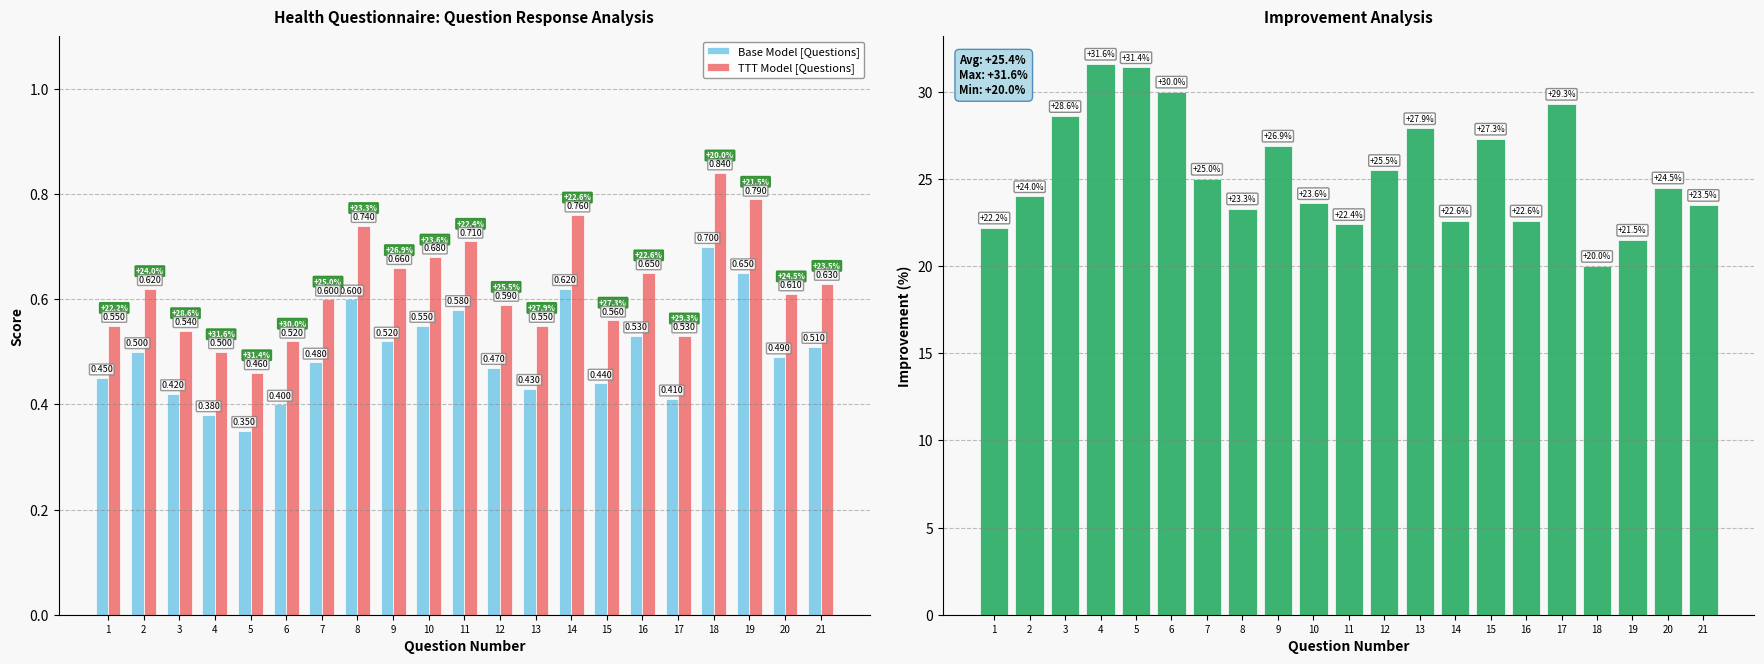

Reading left to right, what are all the values shown in this chart?

Base Model [Questions]: 1=0.5	2=0.5	3=0.4	4=0.4	5=0.3	6=0.4	7=0.5	8=0.6	9=0.5	10=0.6	11=0.6	12=0.5	13=0.4	14=0.6	15=0.4	16=0.5	17=0.4	18=0.7	19=0.7	20=0.5	21=0.5
TTT Model [Questions]: 1=0.6	2=0.6	3=0.5	4=0.5	5=0.5	6=0.5	7=0.6	8=0.7	9=0.7	10=0.7	11=0.7	12=0.6	13=0.6	14=0.8	15=0.6	16=0.7	17=0.5	18=0.8	19=0.8	20=0.6	21=0.6
Improvement: 1=22.2	2=24.0	3=28.6	4=31.6	5=31.4	6=30.0	7=25.0	8=23.3	9=26.9	10=23.6	11=22.4	12=25.5	13=27.9	14=22.6	15=27.3	16=22.6	17=29.3	18=20.0	19=21.5	20=24.5	21=23.5